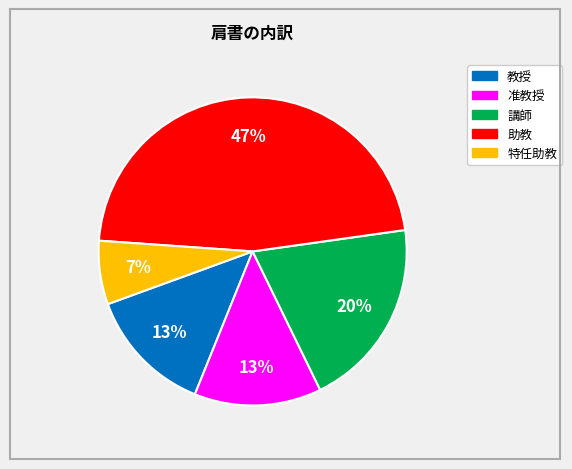

To the nearest percent, what is the difference between the 准教授 and 講師 slice percentages?

7%